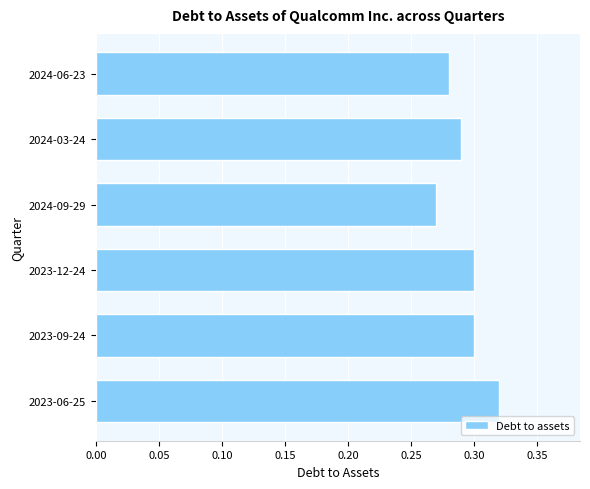

How many data points does each series have?

6